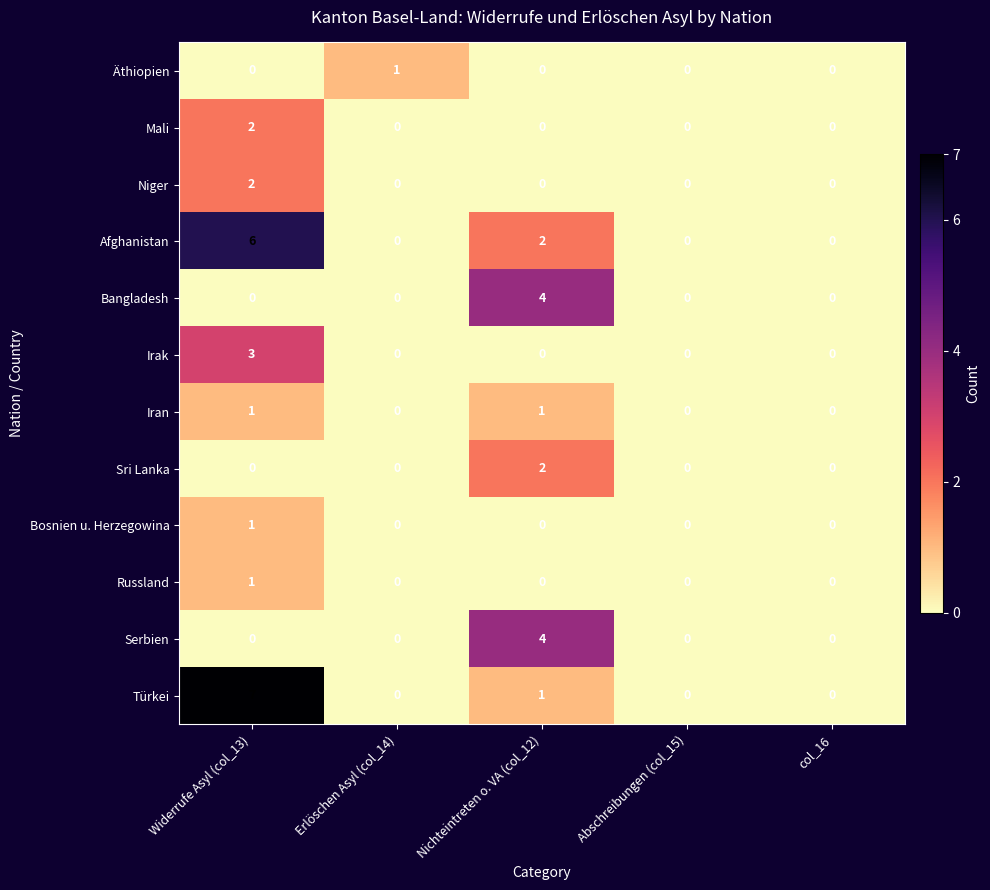

Is it true that Iran equals 2 at Widerrufe Asyl (col_13)?

False